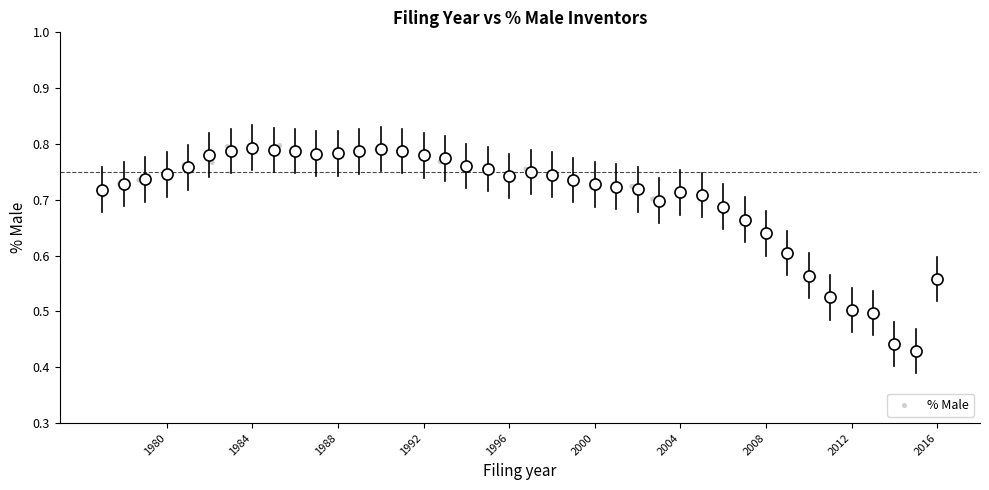

What is the range of X values (max minus min)?

39.0